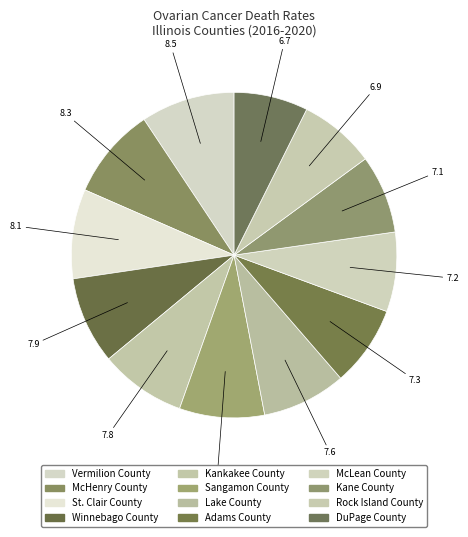

Is Adams County the majority of the pie?

No